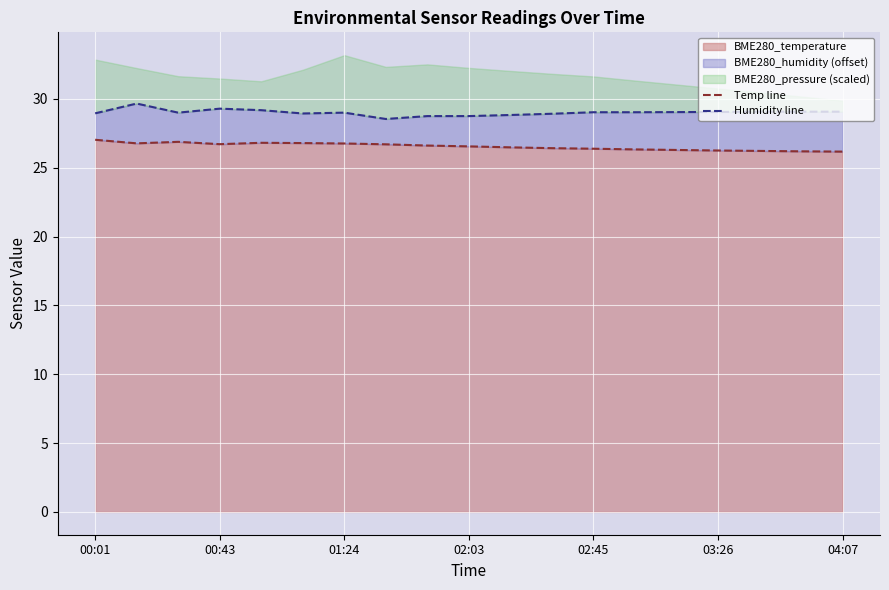

The BME280_temperature series shows 36.8 at 04:07. True or false?

False